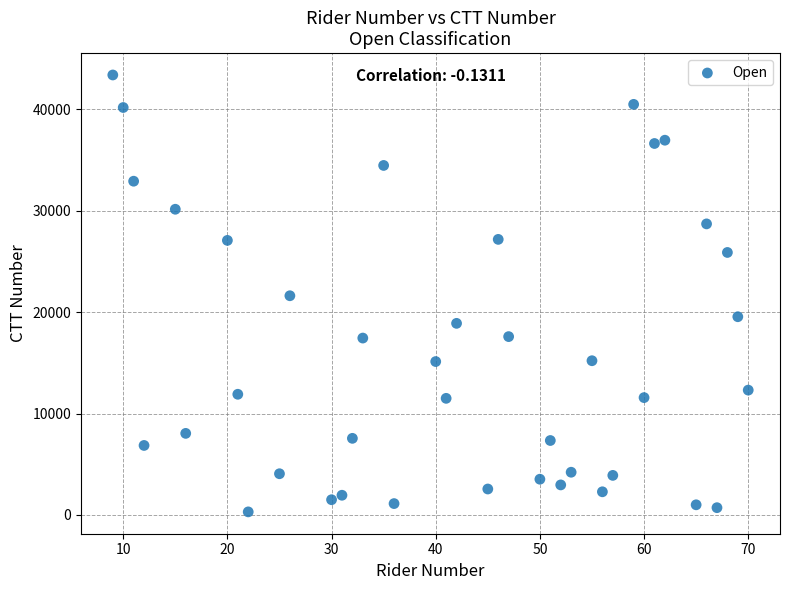

What is the range of Y values (max minus min)?

43070